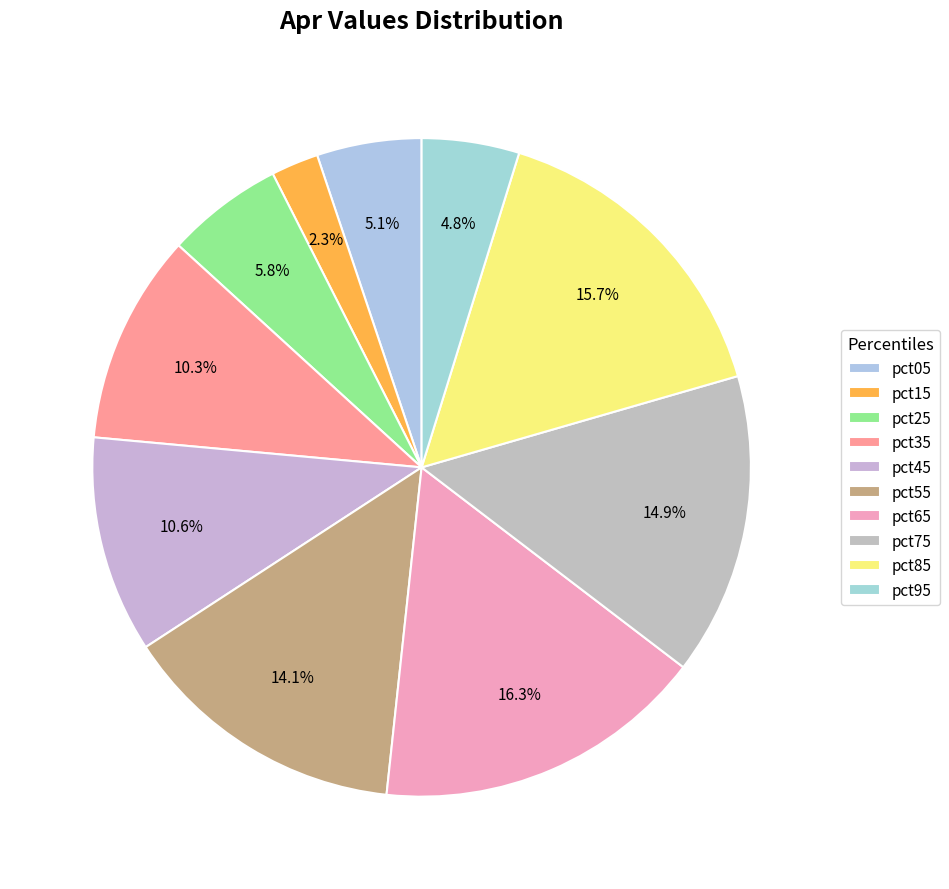

To the nearest percent, what is the difference between the largest and smallest slice percentages?

14%